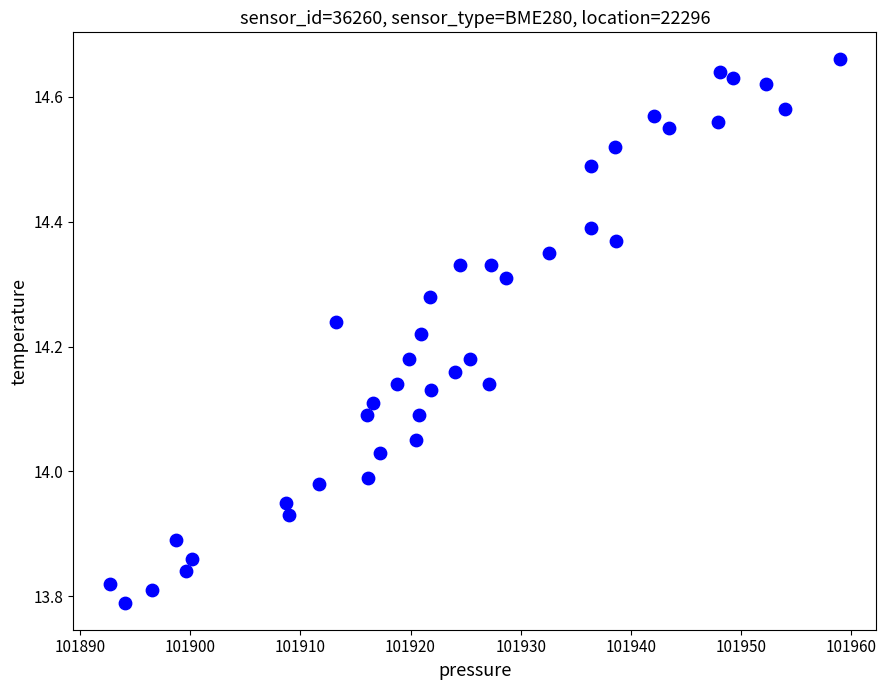

What is the range of X values (max minus min)?

66.3